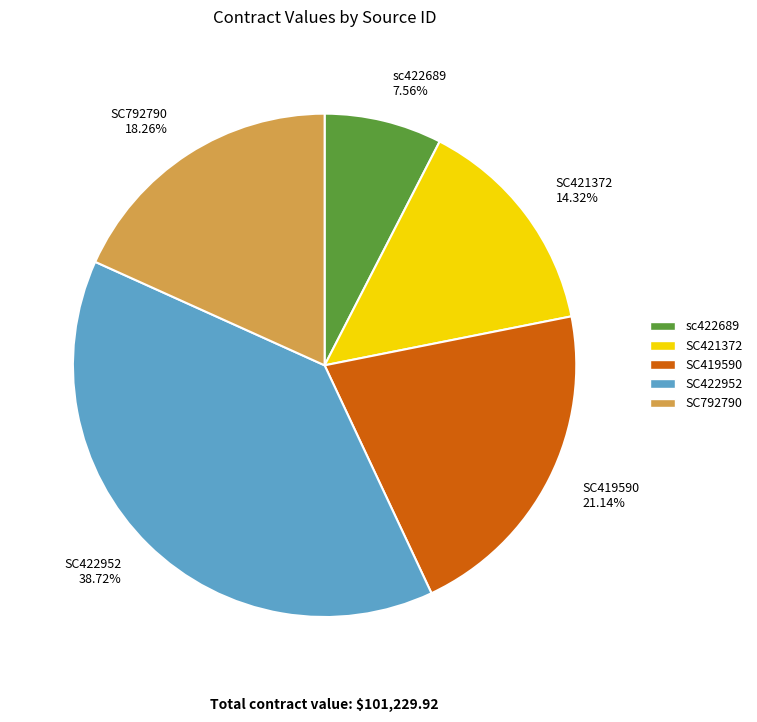

What percentage is NOT represented by SC421372?

85.7%